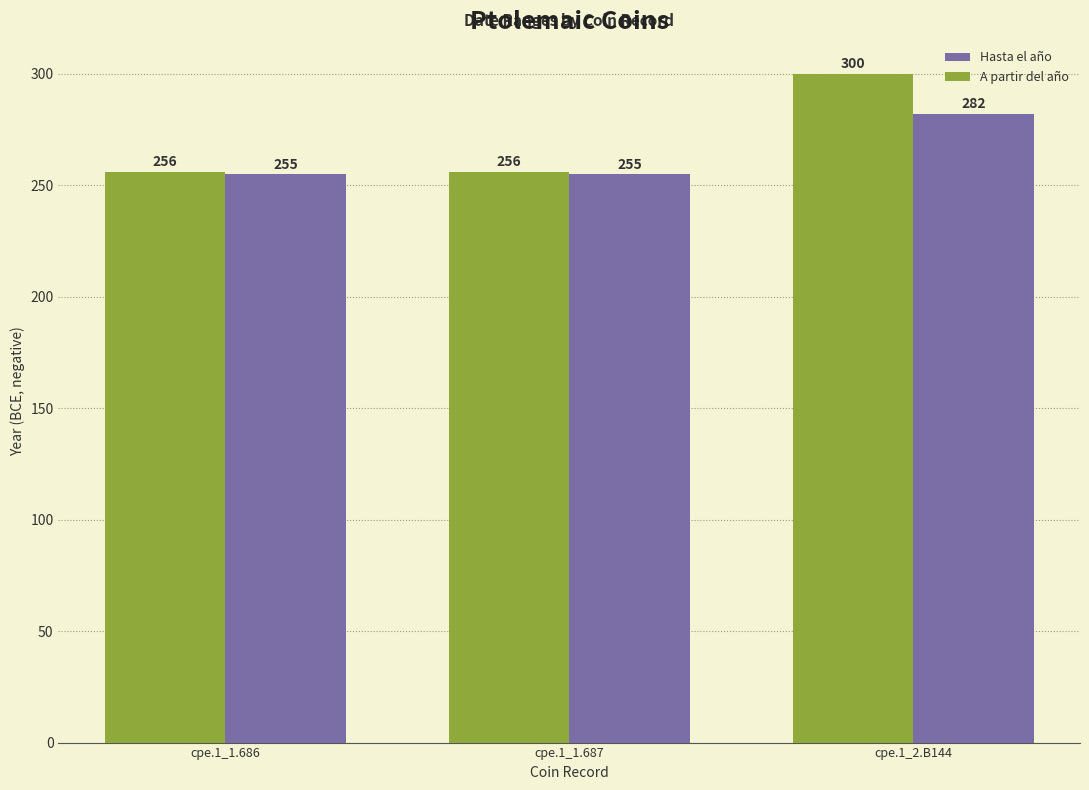

List the series in order of their overall mean, highest first.

A partir del año, Hasta el año